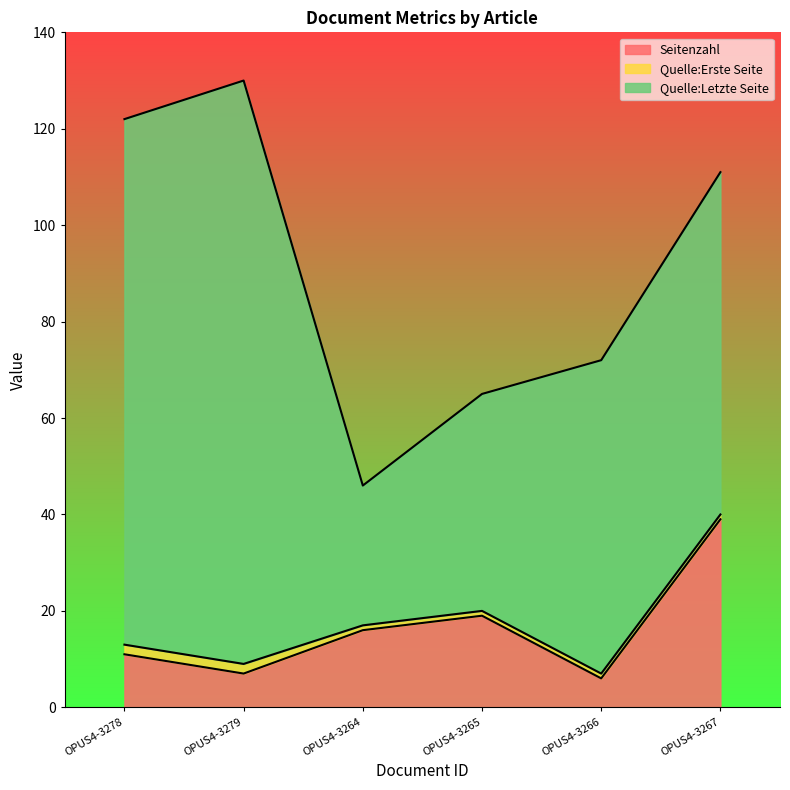

How many categories are shown in the chart?

6